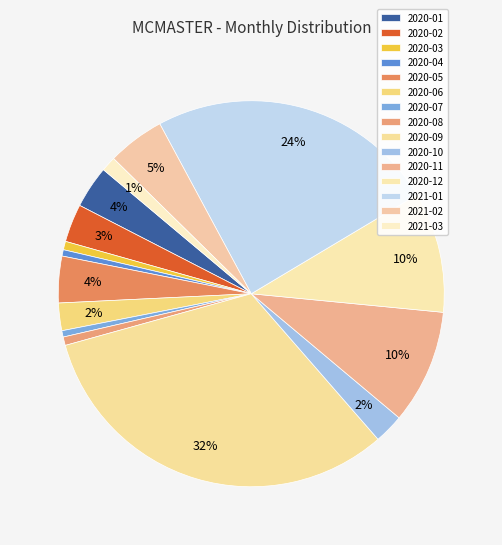

Is there a majority slice in this chart?

No